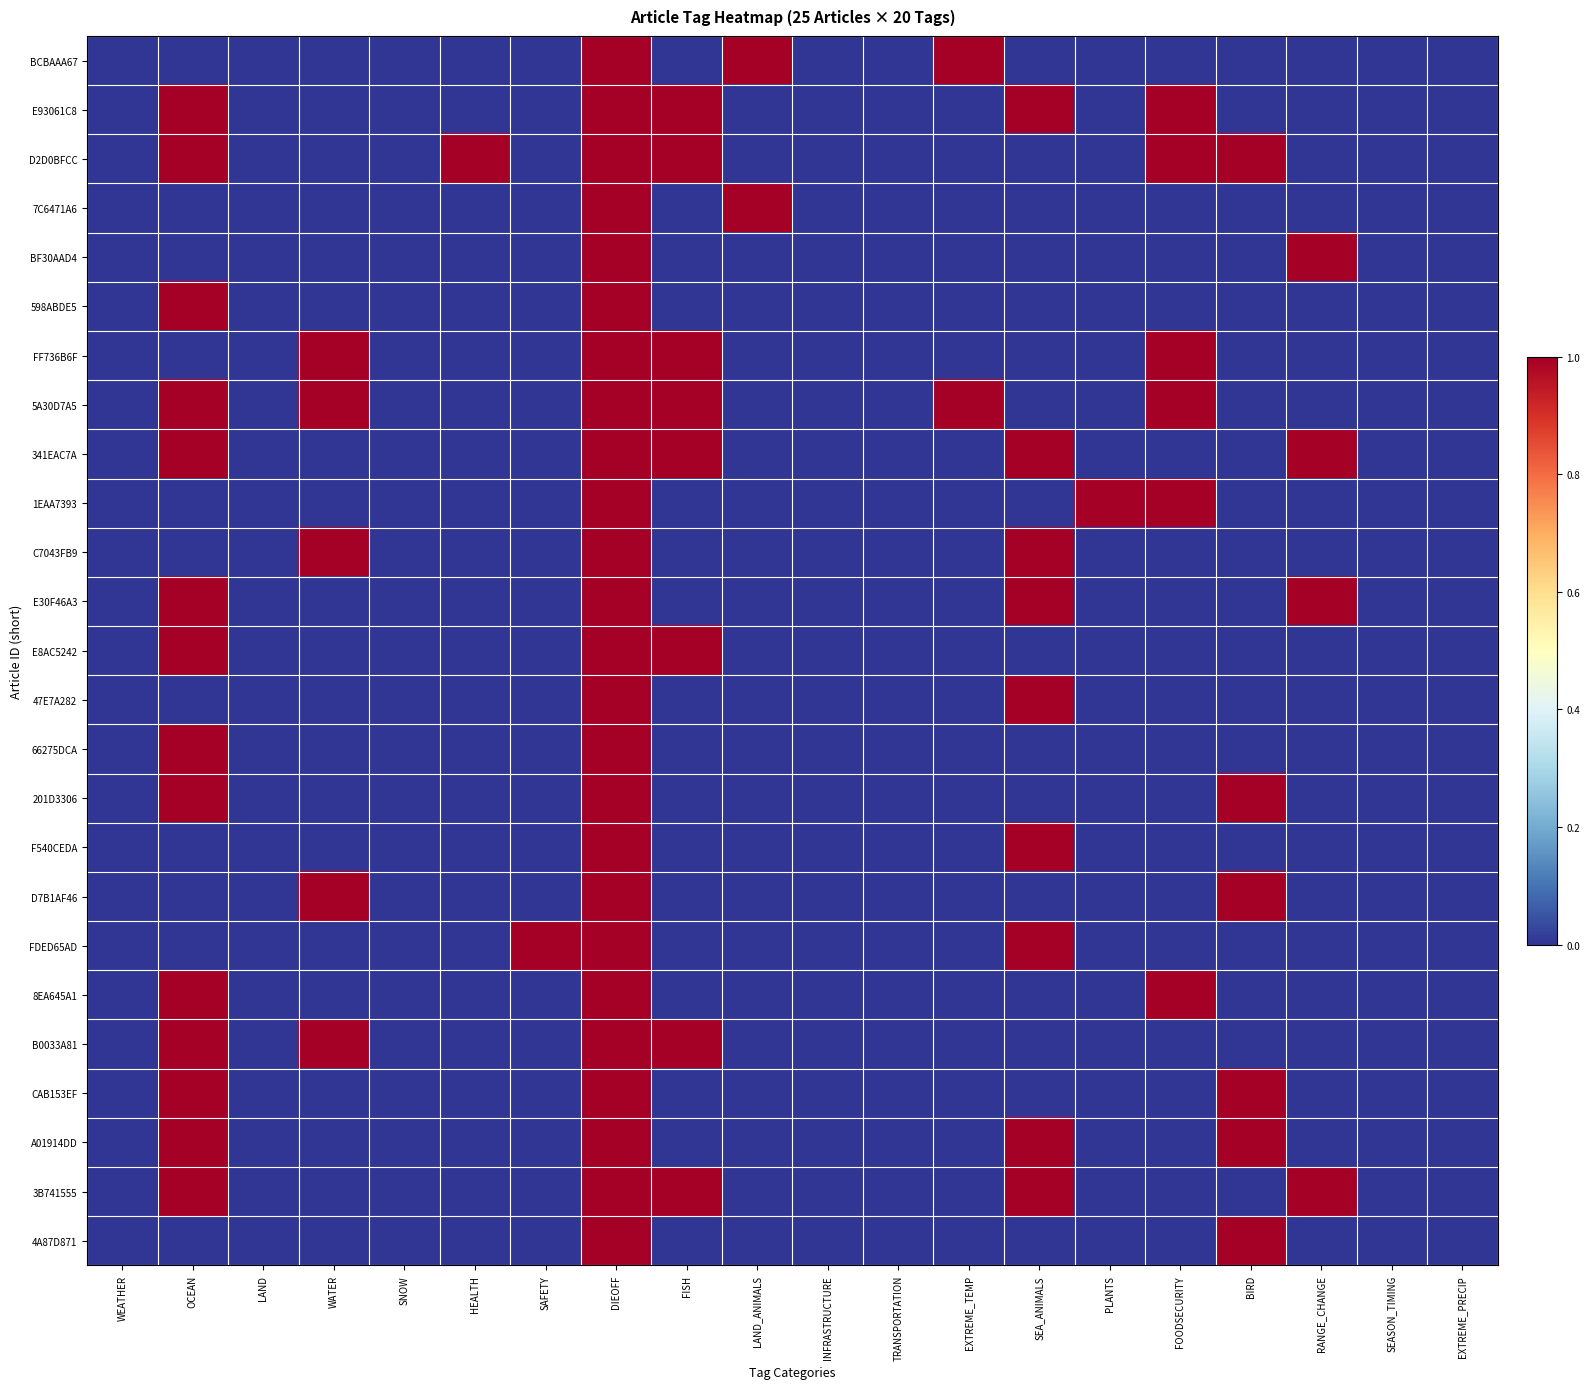

Reading left to right, extract all data points from this chart.

BCBAAA67: WEATHER=0	OCEAN=0	LAND=0	WATER=0	SNOW=0	HEALTH=0	SAFETY=0	DIEOFF=1	FISH=0	LAND_ANIMALS=1	INFRASTRUCTURE=0	TRANSPORTATION=0	EXTREME_TEMP=1	SEA_ANIMALS=0	PLANTS=0	FOODSECURITY=0	BIRD=0	RANGE_CHANGE=0	SEASON_TIMING=0	EXTREME_PRECIP=0
E93061C8: WEATHER=0	OCEAN=1	LAND=0	WATER=0	SNOW=0	HEALTH=0	SAFETY=0	DIEOFF=1	FISH=1	LAND_ANIMALS=0	INFRASTRUCTURE=0	TRANSPORTATION=0	EXTREME_TEMP=0	SEA_ANIMALS=1	PLANTS=0	FOODSECURITY=1	BIRD=0	RANGE_CHANGE=0	SEASON_TIMING=0	EXTREME_PRECIP=0
D2D0BFCC: WEATHER=0	OCEAN=1	LAND=0	WATER=0	SNOW=0	HEALTH=1	SAFETY=0	DIEOFF=1	FISH=1	LAND_ANIMALS=0	INFRASTRUCTURE=0	TRANSPORTATION=0	EXTREME_TEMP=0	SEA_ANIMALS=0	PLANTS=0	FOODSECURITY=1	BIRD=1	RANGE_CHANGE=0	SEASON_TIMING=0	EXTREME_PRECIP=0
7C6471A6: WEATHER=0	OCEAN=0	LAND=0	WATER=0	SNOW=0	HEALTH=0	SAFETY=0	DIEOFF=1	FISH=0	LAND_ANIMALS=1	INFRASTRUCTURE=0	TRANSPORTATION=0	EXTREME_TEMP=0	SEA_ANIMALS=0	PLANTS=0	FOODSECURITY=0	BIRD=0	RANGE_CHANGE=0	SEASON_TIMING=0	EXTREME_PRECIP=0
BF30AAD4: WEATHER=0	OCEAN=0	LAND=0	WATER=0	SNOW=0	HEALTH=0	SAFETY=0	DIEOFF=1	FISH=0	LAND_ANIMALS=0	INFRASTRUCTURE=0	TRANSPORTATION=0	EXTREME_TEMP=0	SEA_ANIMALS=0	PLANTS=0	FOODSECURITY=0	BIRD=0	RANGE_CHANGE=1	SEASON_TIMING=0	EXTREME_PRECIP=0
598ABDE5: WEATHER=0	OCEAN=1	LAND=0	WATER=0	SNOW=0	HEALTH=0	SAFETY=0	DIEOFF=1	FISH=0	LAND_ANIMALS=0	INFRASTRUCTURE=0	TRANSPORTATION=0	EXTREME_TEMP=0	SEA_ANIMALS=0	PLANTS=0	FOODSECURITY=0	BIRD=0	RANGE_CHANGE=0	SEASON_TIMING=0	EXTREME_PRECIP=0
FF736B6F: WEATHER=0	OCEAN=0	LAND=0	WATER=1	SNOW=0	HEALTH=0	SAFETY=0	DIEOFF=1	FISH=1	LAND_ANIMALS=0	INFRASTRUCTURE=0	TRANSPORTATION=0	EXTREME_TEMP=0	SEA_ANIMALS=0	PLANTS=0	FOODSECURITY=1	BIRD=0	RANGE_CHANGE=0	SEASON_TIMING=0	EXTREME_PRECIP=0
5A30D7A5: WEATHER=0	OCEAN=1	LAND=0	WATER=1	SNOW=0	HEALTH=0	SAFETY=0	DIEOFF=1	FISH=1	LAND_ANIMALS=0	INFRASTRUCTURE=0	TRANSPORTATION=0	EXTREME_TEMP=1	SEA_ANIMALS=0	PLANTS=0	FOODSECURITY=1	BIRD=0	RANGE_CHANGE=0	SEASON_TIMING=0	EXTREME_PRECIP=0
341EAC7A: WEATHER=0	OCEAN=1	LAND=0	WATER=0	SNOW=0	HEALTH=0	SAFETY=0	DIEOFF=1	FISH=1	LAND_ANIMALS=0	INFRASTRUCTURE=0	TRANSPORTATION=0	EXTREME_TEMP=0	SEA_ANIMALS=1	PLANTS=0	FOODSECURITY=0	BIRD=0	RANGE_CHANGE=1	SEASON_TIMING=0	EXTREME_PRECIP=0
1EAA7393: WEATHER=0	OCEAN=0	LAND=0	WATER=0	SNOW=0	HEALTH=0	SAFETY=0	DIEOFF=1	FISH=0	LAND_ANIMALS=0	INFRASTRUCTURE=0	TRANSPORTATION=0	EXTREME_TEMP=0	SEA_ANIMALS=0	PLANTS=1	FOODSECURITY=1	BIRD=0	RANGE_CHANGE=0	SEASON_TIMING=0	EXTREME_PRECIP=0
C7043FB9: WEATHER=0	OCEAN=0	LAND=0	WATER=1	SNOW=0	HEALTH=0	SAFETY=0	DIEOFF=1	FISH=0	LAND_ANIMALS=0	INFRASTRUCTURE=0	TRANSPORTATION=0	EXTREME_TEMP=0	SEA_ANIMALS=1	PLANTS=0	FOODSECURITY=0	BIRD=0	RANGE_CHANGE=0	SEASON_TIMING=0	EXTREME_PRECIP=0
E30F46A3: WEATHER=0	OCEAN=1	LAND=0	WATER=0	SNOW=0	HEALTH=0	SAFETY=0	DIEOFF=1	FISH=0	LAND_ANIMALS=0	INFRASTRUCTURE=0	TRANSPORTATION=0	EXTREME_TEMP=0	SEA_ANIMALS=1	PLANTS=0	FOODSECURITY=0	BIRD=0	RANGE_CHANGE=1	SEASON_TIMING=0	EXTREME_PRECIP=0
E8AC5242: WEATHER=0	OCEAN=1	LAND=0	WATER=0	SNOW=0	HEALTH=0	SAFETY=0	DIEOFF=1	FISH=1	LAND_ANIMALS=0	INFRASTRUCTURE=0	TRANSPORTATION=0	EXTREME_TEMP=0	SEA_ANIMALS=0	PLANTS=0	FOODSECURITY=0	BIRD=0	RANGE_CHANGE=0	SEASON_TIMING=0	EXTREME_PRECIP=0
47E7A282: WEATHER=0	OCEAN=0	LAND=0	WATER=0	SNOW=0	HEALTH=0	SAFETY=0	DIEOFF=1	FISH=0	LAND_ANIMALS=0	INFRASTRUCTURE=0	TRANSPORTATION=0	EXTREME_TEMP=0	SEA_ANIMALS=1	PLANTS=0	FOODSECURITY=0	BIRD=0	RANGE_CHANGE=0	SEASON_TIMING=0	EXTREME_PRECIP=0
66275DCA: WEATHER=0	OCEAN=1	LAND=0	WATER=0	SNOW=0	HEALTH=0	SAFETY=0	DIEOFF=1	FISH=0	LAND_ANIMALS=0	INFRASTRUCTURE=0	TRANSPORTATION=0	EXTREME_TEMP=0	SEA_ANIMALS=0	PLANTS=0	FOODSECURITY=0	BIRD=0	RANGE_CHANGE=0	SEASON_TIMING=0	EXTREME_PRECIP=0
201D3306: WEATHER=0	OCEAN=1	LAND=0	WATER=0	SNOW=0	HEALTH=0	SAFETY=0	DIEOFF=1	FISH=0	LAND_ANIMALS=0	INFRASTRUCTURE=0	TRANSPORTATION=0	EXTREME_TEMP=0	SEA_ANIMALS=0	PLANTS=0	FOODSECURITY=0	BIRD=1	RANGE_CHANGE=0	SEASON_TIMING=0	EXTREME_PRECIP=0
F540CEDA: WEATHER=0	OCEAN=0	LAND=0	WATER=0	SNOW=0	HEALTH=0	SAFETY=0	DIEOFF=1	FISH=0	LAND_ANIMALS=0	INFRASTRUCTURE=0	TRANSPORTATION=0	EXTREME_TEMP=0	SEA_ANIMALS=1	PLANTS=0	FOODSECURITY=0	BIRD=0	RANGE_CHANGE=0	SEASON_TIMING=0	EXTREME_PRECIP=0
D7B1AF46: WEATHER=0	OCEAN=0	LAND=0	WATER=1	SNOW=0	HEALTH=0	SAFETY=0	DIEOFF=1	FISH=0	LAND_ANIMALS=0	INFRASTRUCTURE=0	TRANSPORTATION=0	EXTREME_TEMP=0	SEA_ANIMALS=0	PLANTS=0	FOODSECURITY=0	BIRD=1	RANGE_CHANGE=0	SEASON_TIMING=0	EXTREME_PRECIP=0
FDED65AD: WEATHER=0	OCEAN=0	LAND=0	WATER=0	SNOW=0	HEALTH=0	SAFETY=1	DIEOFF=1	FISH=0	LAND_ANIMALS=0	INFRASTRUCTURE=0	TRANSPORTATION=0	EXTREME_TEMP=0	SEA_ANIMALS=1	PLANTS=0	FOODSECURITY=0	BIRD=0	RANGE_CHANGE=0	SEASON_TIMING=0	EXTREME_PRECIP=0
8EA645A1: WEATHER=0	OCEAN=1	LAND=0	WATER=0	SNOW=0	HEALTH=0	SAFETY=0	DIEOFF=1	FISH=0	LAND_ANIMALS=0	INFRASTRUCTURE=0	TRANSPORTATION=0	EXTREME_TEMP=0	SEA_ANIMALS=0	PLANTS=0	FOODSECURITY=1	BIRD=0	RANGE_CHANGE=0	SEASON_TIMING=0	EXTREME_PRECIP=0
B0033A81: WEATHER=0	OCEAN=1	LAND=0	WATER=1	SNOW=0	HEALTH=0	SAFETY=0	DIEOFF=1	FISH=1	LAND_ANIMALS=0	INFRASTRUCTURE=0	TRANSPORTATION=0	EXTREME_TEMP=0	SEA_ANIMALS=0	PLANTS=0	FOODSECURITY=0	BIRD=0	RANGE_CHANGE=0	SEASON_TIMING=0	EXTREME_PRECIP=0
CAB153EF: WEATHER=0	OCEAN=1	LAND=0	WATER=0	SNOW=0	HEALTH=0	SAFETY=0	DIEOFF=1	FISH=0	LAND_ANIMALS=0	INFRASTRUCTURE=0	TRANSPORTATION=0	EXTREME_TEMP=0	SEA_ANIMALS=0	PLANTS=0	FOODSECURITY=0	BIRD=1	RANGE_CHANGE=0	SEASON_TIMING=0	EXTREME_PRECIP=0
A01914DD: WEATHER=0	OCEAN=1	LAND=0	WATER=0	SNOW=0	HEALTH=0	SAFETY=0	DIEOFF=1	FISH=0	LAND_ANIMALS=0	INFRASTRUCTURE=0	TRANSPORTATION=0	EXTREME_TEMP=0	SEA_ANIMALS=1	PLANTS=0	FOODSECURITY=0	BIRD=1	RANGE_CHANGE=0	SEASON_TIMING=0	EXTREME_PRECIP=0
3B741555: WEATHER=0	OCEAN=1	LAND=0	WATER=0	SNOW=0	HEALTH=0	SAFETY=0	DIEOFF=1	FISH=1	LAND_ANIMALS=0	INFRASTRUCTURE=0	TRANSPORTATION=0	EXTREME_TEMP=0	SEA_ANIMALS=1	PLANTS=0	FOODSECURITY=0	BIRD=0	RANGE_CHANGE=1	SEASON_TIMING=0	EXTREME_PRECIP=0
4A87D871: WEATHER=0	OCEAN=0	LAND=0	WATER=0	SNOW=0	HEALTH=0	SAFETY=0	DIEOFF=1	FISH=0	LAND_ANIMALS=0	INFRASTRUCTURE=0	TRANSPORTATION=0	EXTREME_TEMP=0	SEA_ANIMALS=0	PLANTS=0	FOODSECURITY=0	BIRD=1	RANGE_CHANGE=0	SEASON_TIMING=0	EXTREME_PRECIP=0